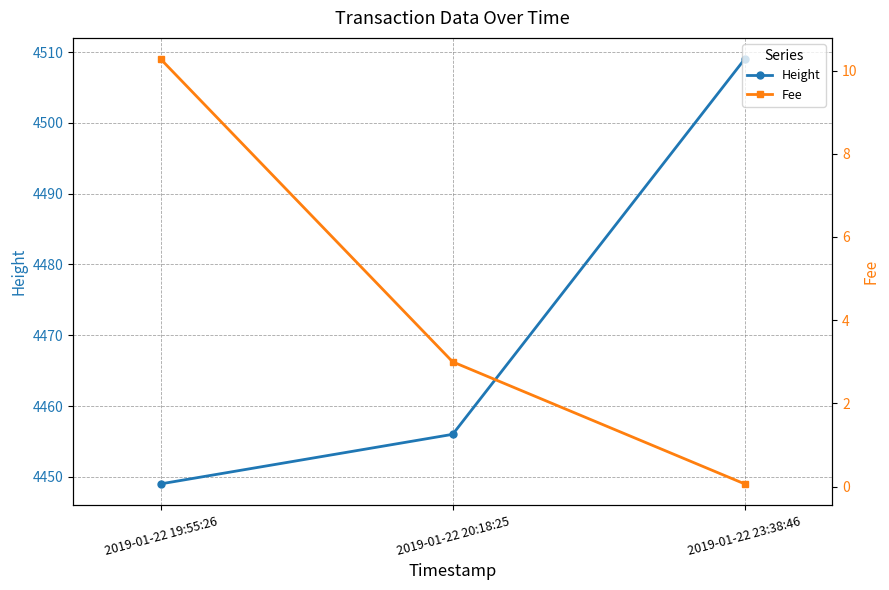

The Height series shows 4449.0 at 2019-01-22 19:55:26. True or false?

True